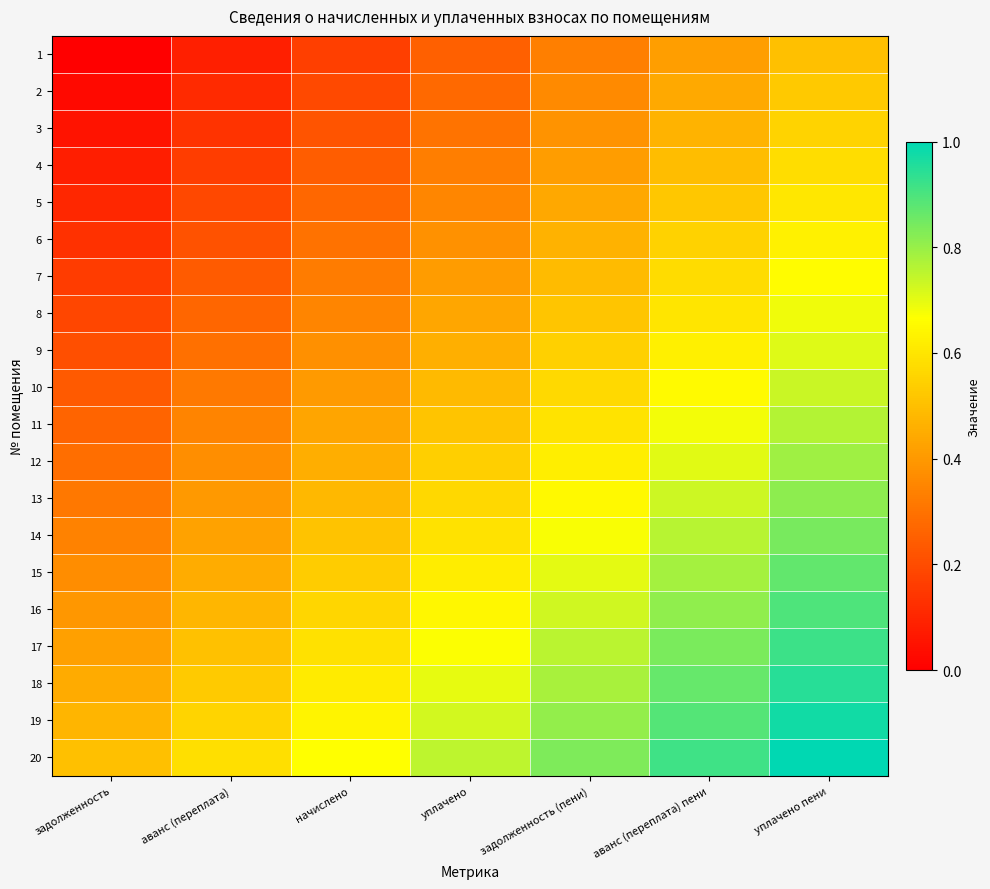

Reading left to right, list all the values displayed in this chart.

1: задолженность=0.0	аванс (переплата)=0.1	начислено=0.2	уплачено=0.2	задолженность (пени)=0.3	аванс (переплата) пени=0.4	уплачено пени=0.5
2: задолженность=0.0	аванс (переплата)=0.1	начислено=0.2	уплачено=0.3	задолженность (пени)=0.4	аванс (переплата) пени=0.4	уплачено пени=0.5
3: задолженность=0.1	аванс (переплата)=0.1	начислено=0.2	уплачено=0.3	задолженность (пени)=0.4	аванс (переплата) пени=0.5	уплачено пени=0.6
4: задолженность=0.1	аванс (переплата)=0.2	начислено=0.2	уплачено=0.3	задолженность (пени)=0.4	аванс (переплата) пени=0.5	уплачено пени=0.6
5: задолженность=0.1	аванс (переплата)=0.2	начислено=0.3	уплачено=0.4	задолженность (пени)=0.4	аванс (переплата) пени=0.5	уплачено пени=0.6
6: задолженность=0.1	аванс (переплата)=0.2	начислено=0.3	уплачено=0.4	задолженность (пени)=0.5	аванс (переплата) пени=0.5	уплачено пени=0.6
7: задолженность=0.2	аванс (переплата)=0.2	начислено=0.3	уплачено=0.4	задолженность (пени)=0.5	аванс (переплата) пени=0.6	уплачено пени=0.7
8: задолженность=0.2	аванс (переплата)=0.3	начислено=0.4	уплачено=0.4	задолженность (пени)=0.5	аванс (переплата) пени=0.6	уплачено пени=0.7
9: задолженность=0.2	аванс (переплата)=0.3	начислено=0.4	уплачено=0.5	задолженность (пени)=0.5	аванс (переплата) пени=0.6	уплачено пени=0.7
10: задолженность=0.2	аванс (переплата)=0.3	начислено=0.4	уплачено=0.5	задолженность (пени)=0.6	аванс (переплата) пени=0.7	уплачено пени=0.7
11: задолженность=0.3	аванс (переплата)=0.3	начислено=0.4	уплачено=0.5	задолженность (пени)=0.6	аванс (переплата) пени=0.7	уплачено пени=0.8
12: задолженность=0.3	аванс (переплата)=0.4	начислено=0.5	уплачено=0.5	задолженность (пени)=0.6	аванс (переплата) пени=0.7	уплачено пени=0.8
13: задолженность=0.3	аванс (переплата)=0.4	начислено=0.5	уплачено=0.6	задолженность (пени)=0.6	аванс (переплата) пени=0.7	уплачено пени=0.8
14: задолженность=0.3	аванс (переплата)=0.4	начислено=0.5	уплачено=0.6	задолженность (пени)=0.7	аванс (переплата) пени=0.8	уплачено пени=0.8
15: задолженность=0.4	аванс (переплата)=0.5	начислено=0.5	уплачено=0.6	задолженность (пени)=0.7	аванс (переплата) пени=0.8	уплачено пени=0.9
16: задолженность=0.4	аванс (переплата)=0.5	начислено=0.6	уплачено=0.6	задолженность (пени)=0.7	аванс (переплата) пени=0.8	уплачено пени=0.9
17: задолженность=0.4	аванс (переплата)=0.5	начислено=0.6	уплачено=0.7	задолженность (пени)=0.8	аванс (переплата) пени=0.8	уплачено пени=0.9
18: задолженность=0.4	аванс (переплата)=0.5	начислено=0.6	уплачено=0.7	задолженность (пени)=0.8	аванс (переплата) пени=0.9	уплачено пени=0.9
19: задолженность=0.5	аванс (переплата)=0.6	начислено=0.6	уплачено=0.7	задолженность (пени)=0.8	аванс (переплата) пени=0.9	уплачено пени=1.0
20: задолженность=0.5	аванс (переплата)=0.6	начислено=0.7	уплачено=0.8	задолженность (пени)=0.8	аванс (переплата) пени=0.9	уплачено пени=1.0